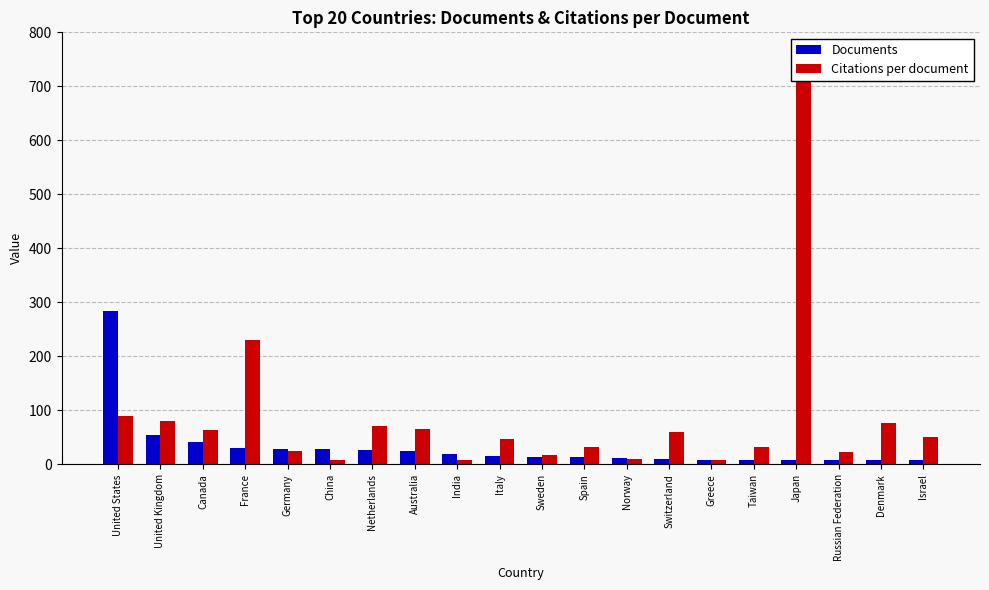

List the series in order of their peak value, lowest first.

Documents, Citations per document